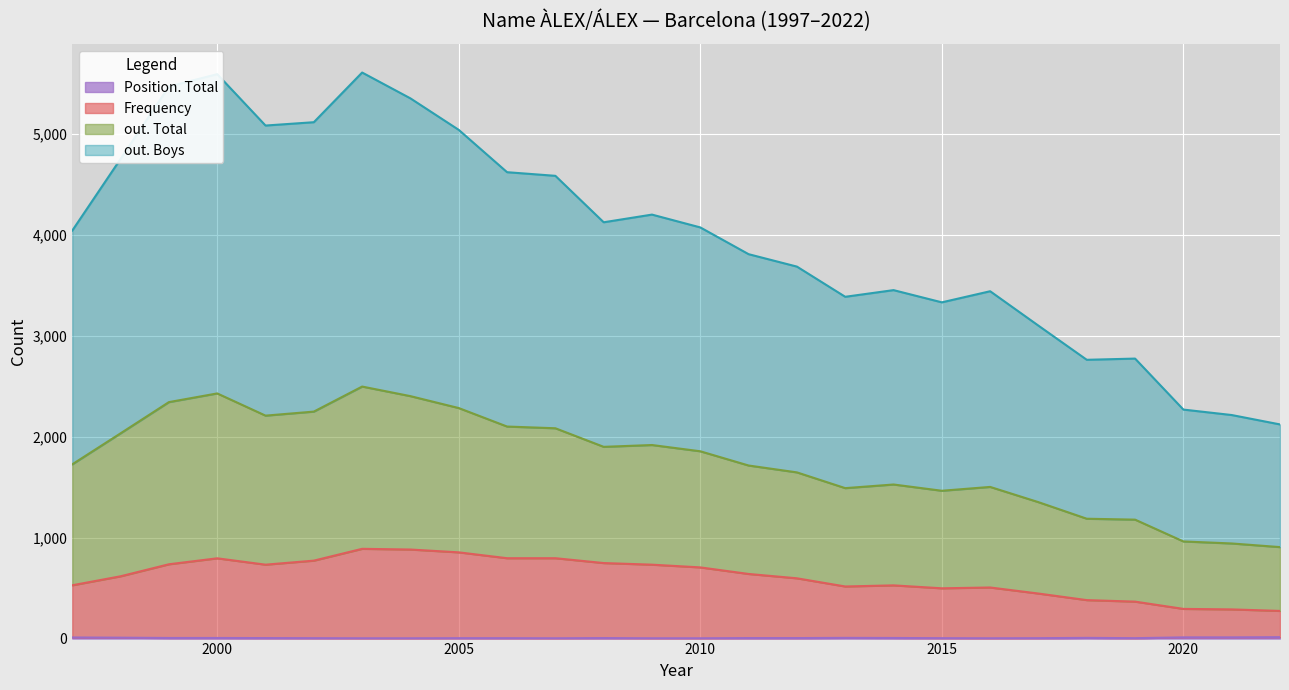

Rank the categories by out. Total value from lowest to highest.

2022, 2021, 2020, 2018, 2019, 2017, 2015, 2013, 2016, 2014, 2012, 2011, 1997, 2010, 2008, 2009, 2007, 2006, 1998, 2005, 2001, 2002, 2004, 1999, 2000, 2003